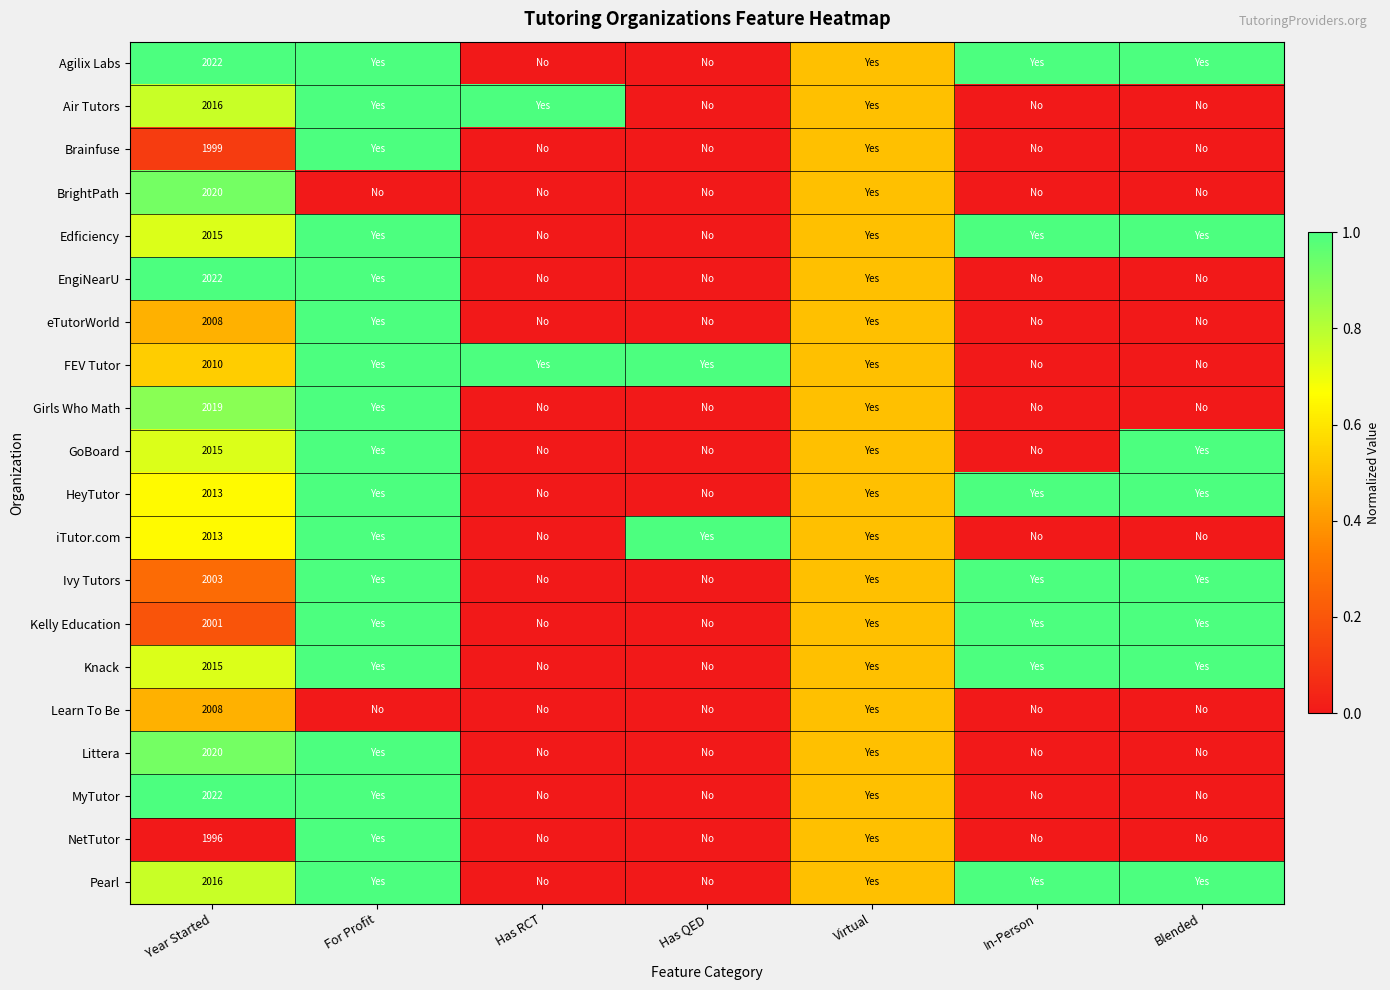

The Air Tutors series shows 2789.3 at Year Started. True or false?

False